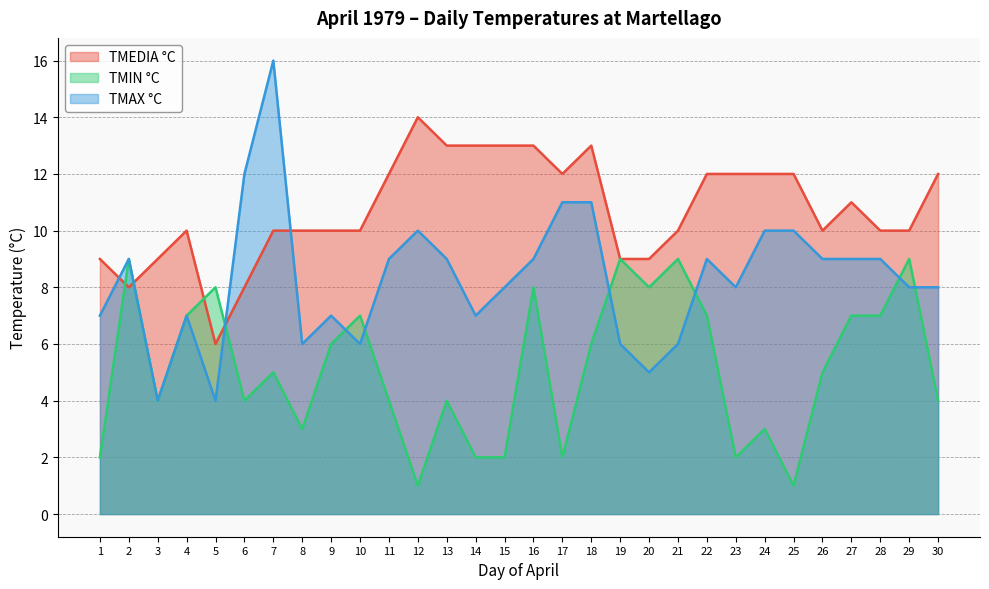

How many values in the TMEDIA °C series are below 10?

7